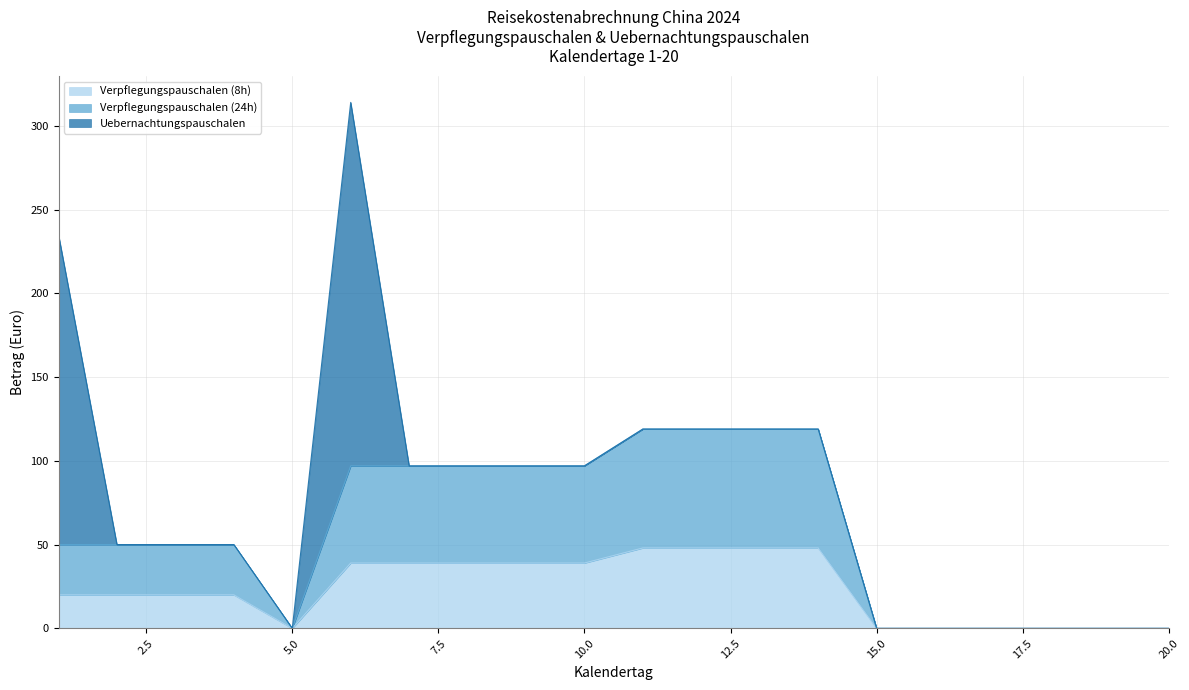

What is the maximum value for Verpflegungspauschalen (8h)?

48